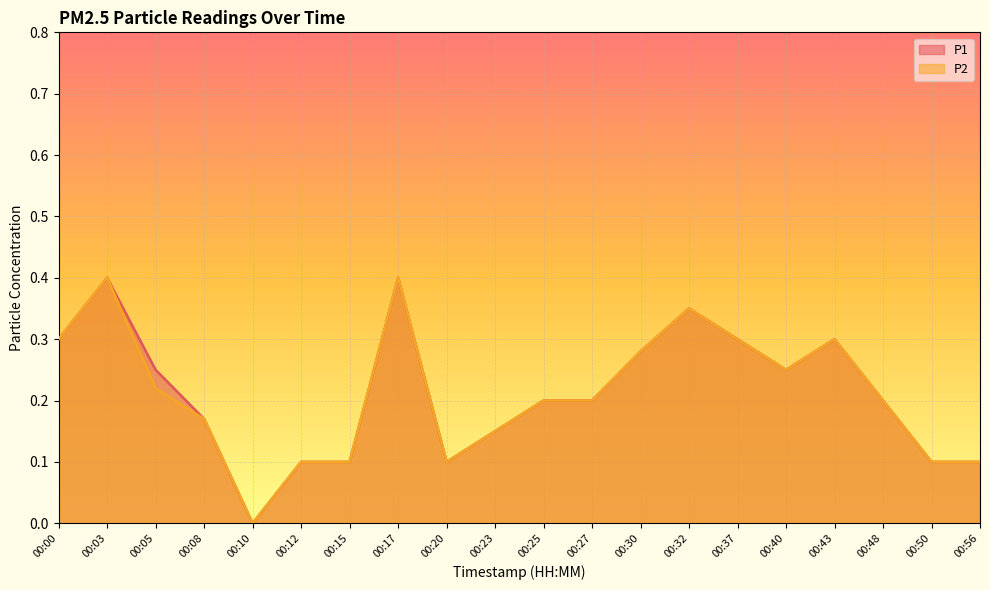

What is the sum of all P2 values?

4.2